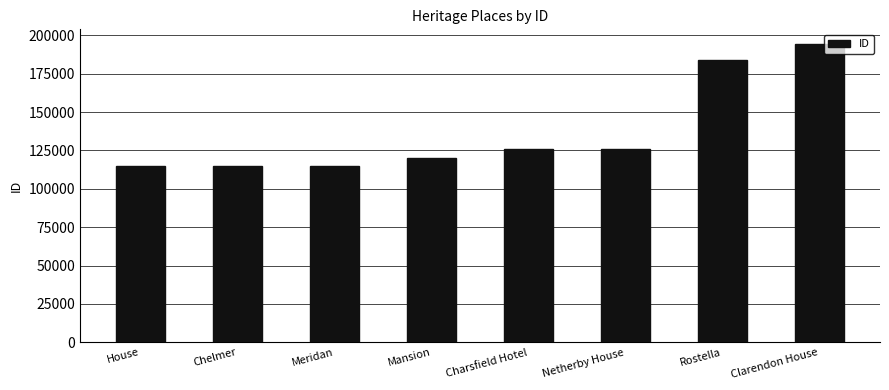

What is the maximum value shown in the chart?

194248